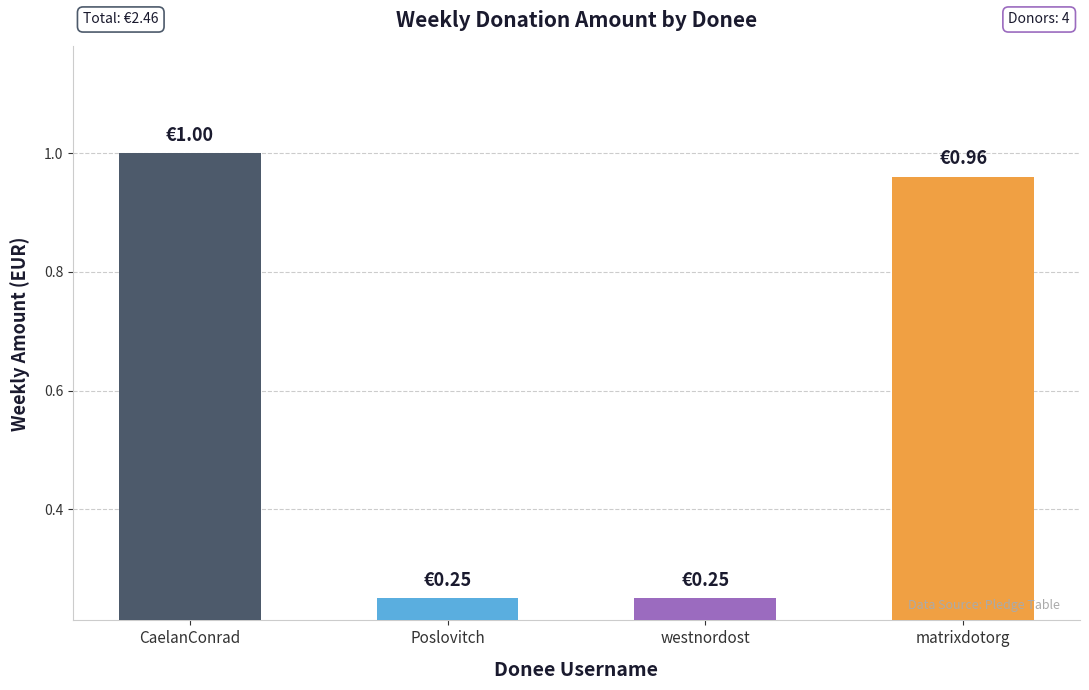

What is the sum of all values?

2.5